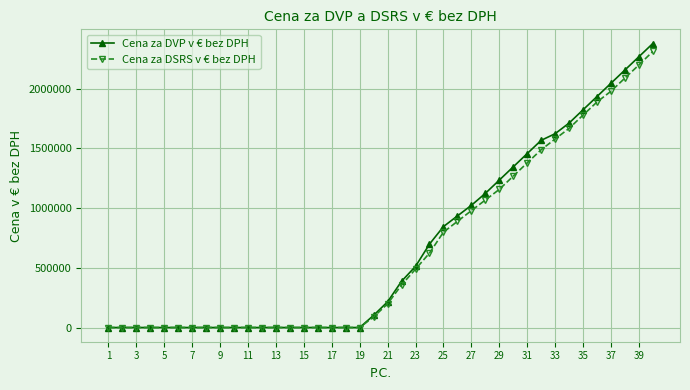

Which series has the largest total across all categories?

Cena za DVP v € bez DPH